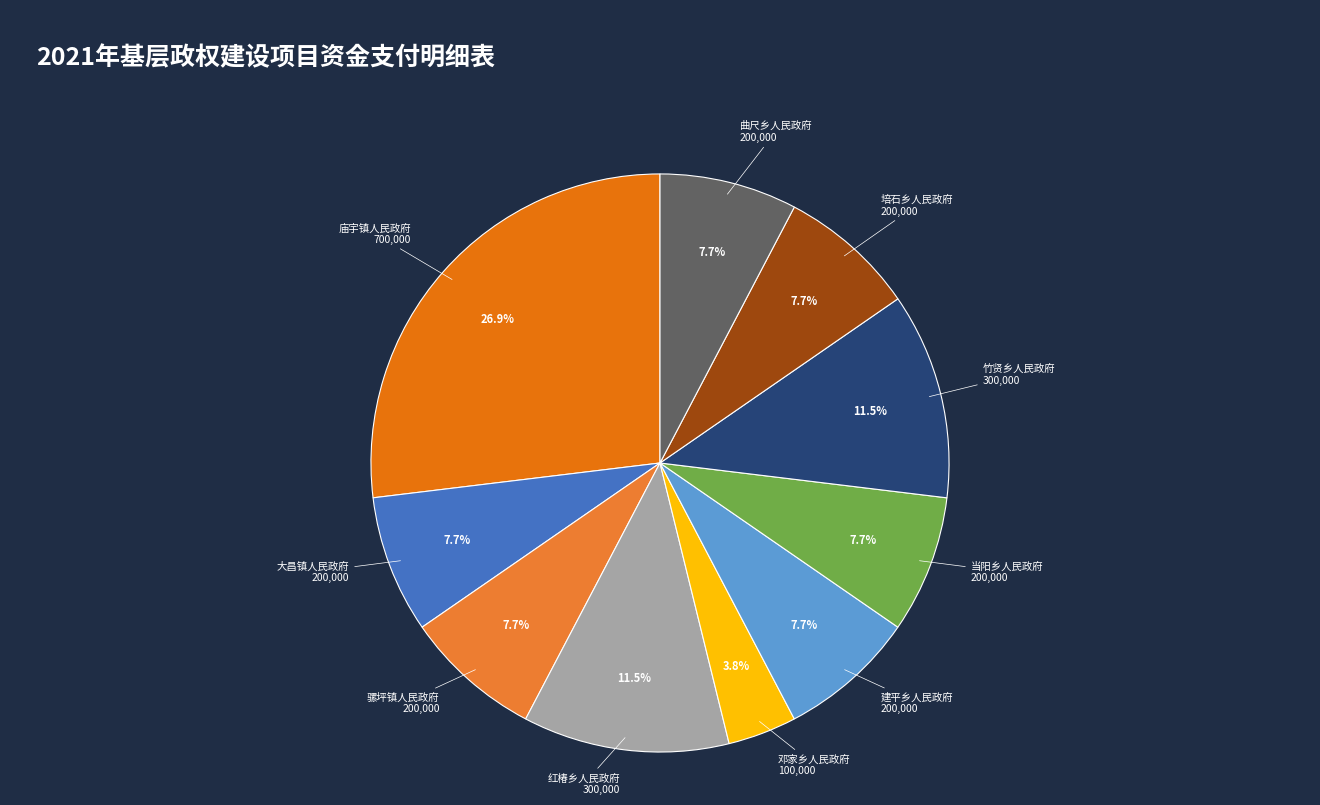

Which has a higher value, 邓家乡人民政府 or 竹贤乡人民政府?

竹贤乡人民政府